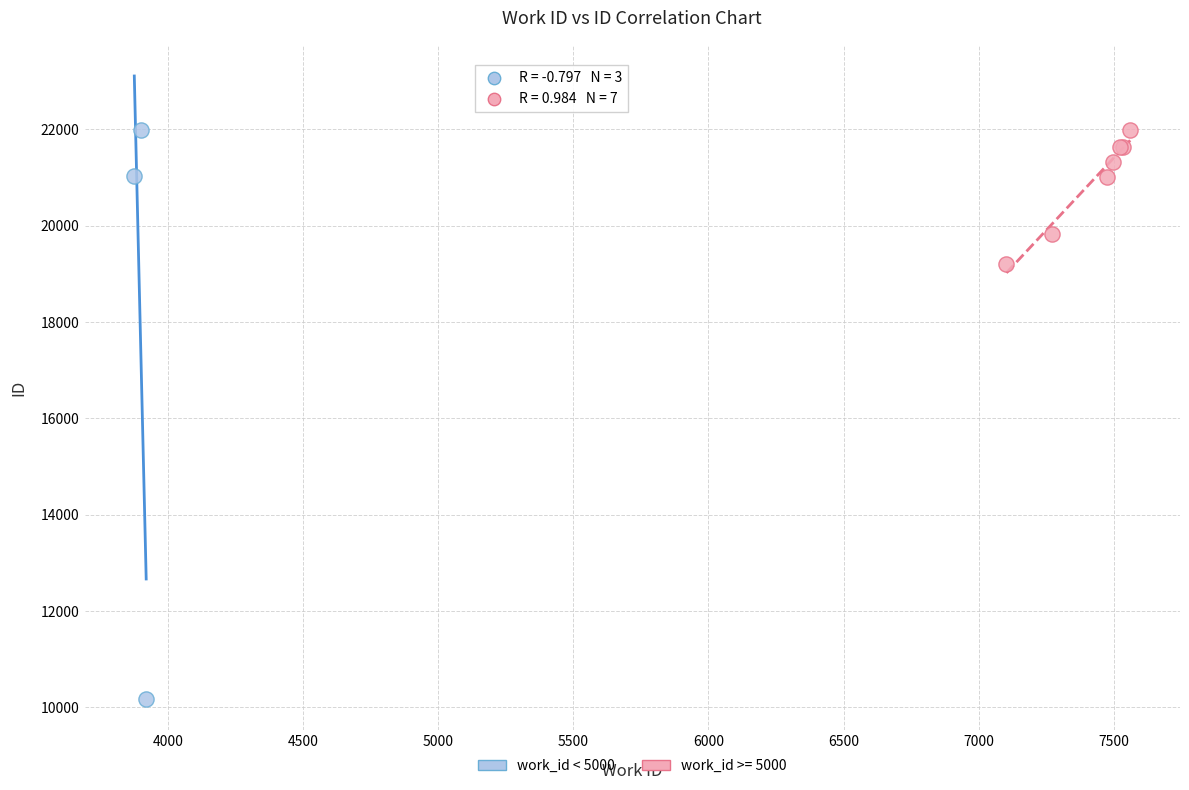

Which series reaches the minimum Y coordinate?

work_id < 5000